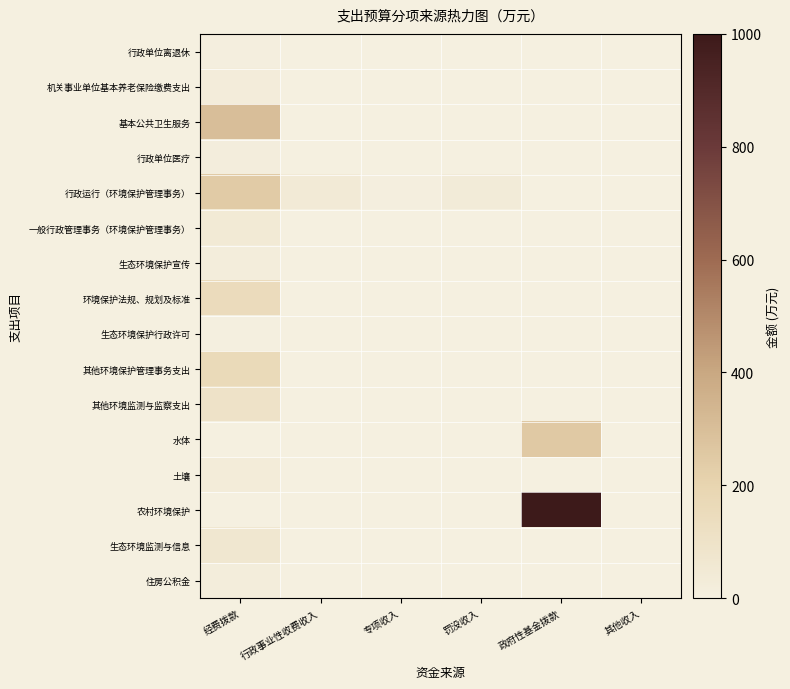

What is the maximum value for 基本公共卫生服务?

300.0